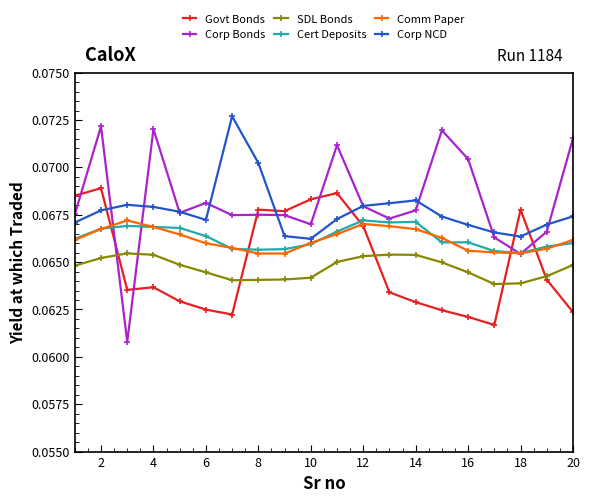

True or false: Corp NCD has more than 0 points higher than both neighbors.

True